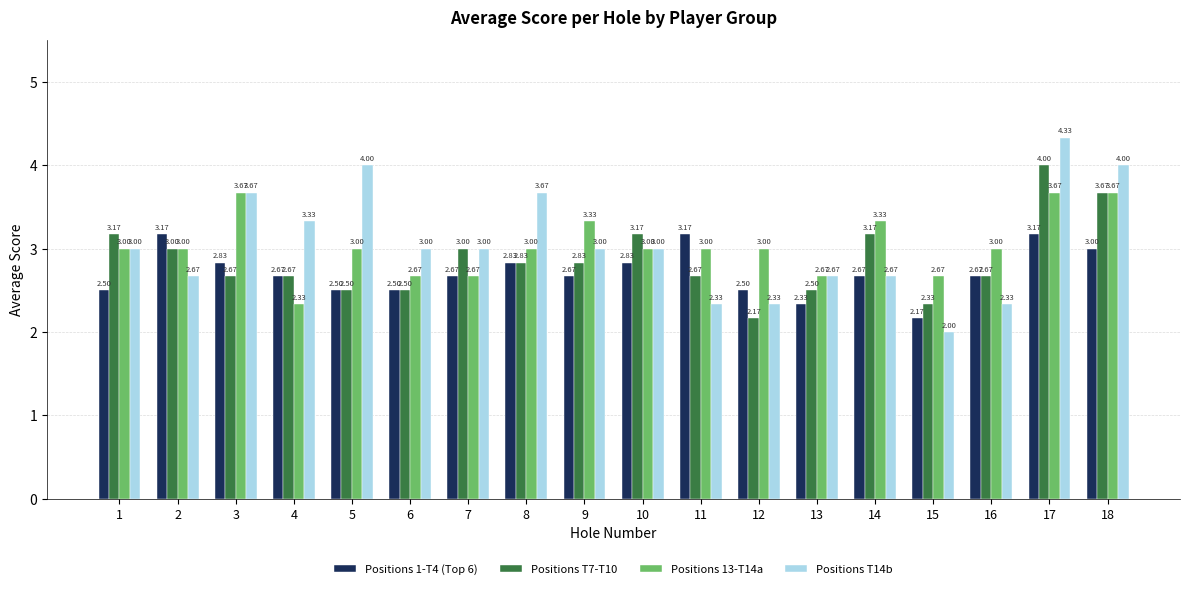

Count the Positions T14b values in the range 2 to 3.

12